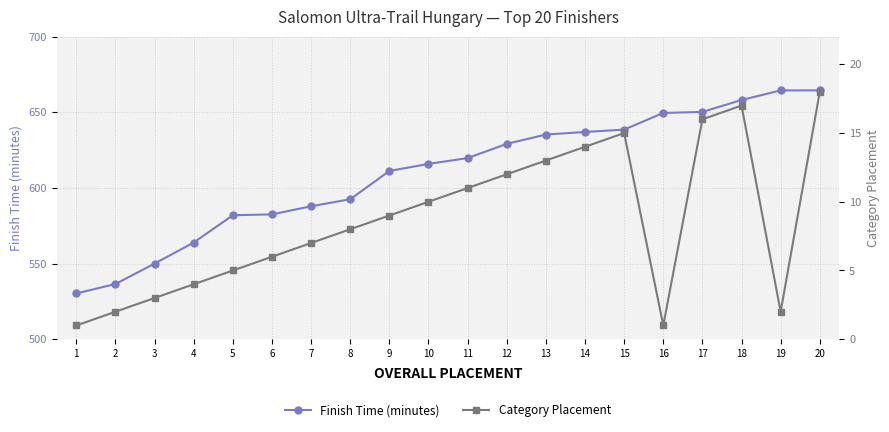

Which series has the largest total across all categories?

Finish Time (minutes)